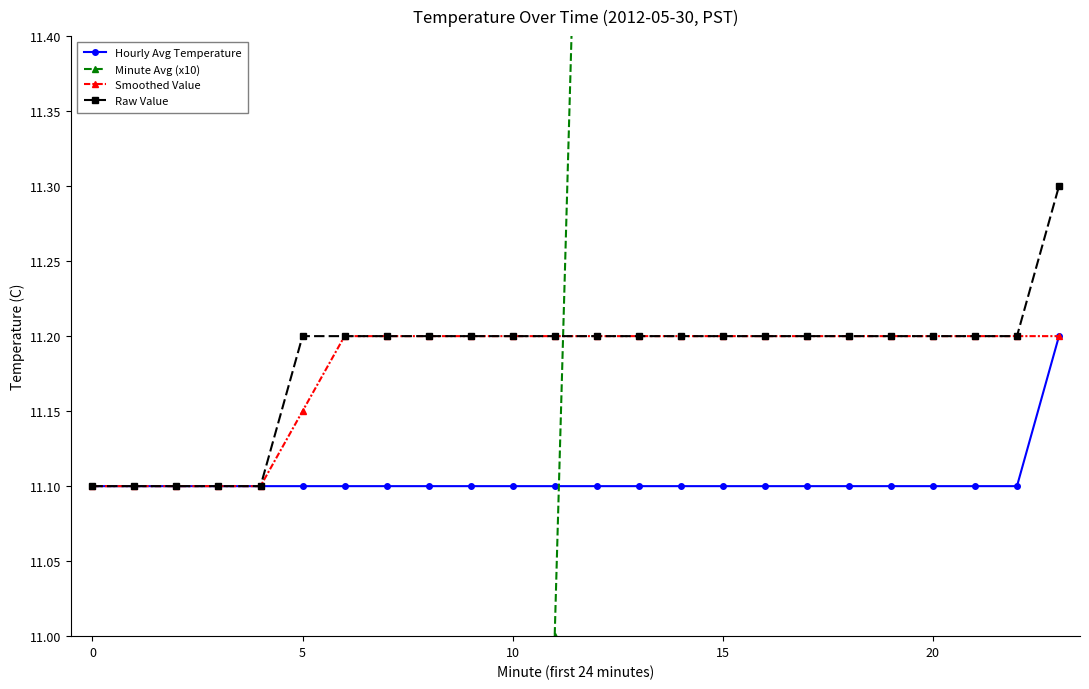

How many Hourly Avg Temperature values are between 11 and 12?

24